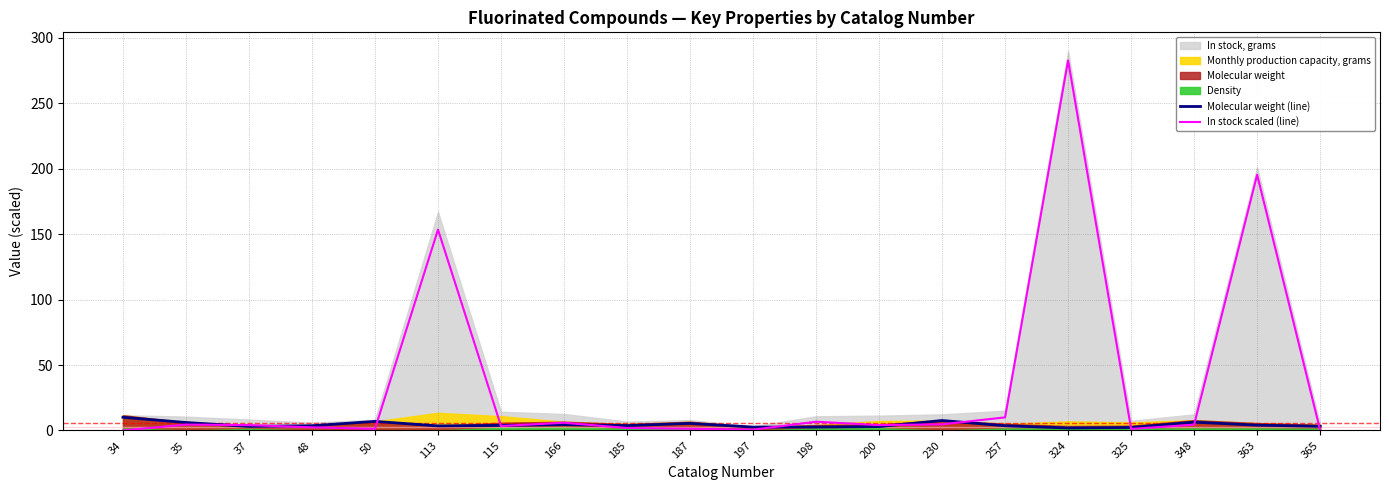

Which series has the widest spread of values?

In stock scaled (line)